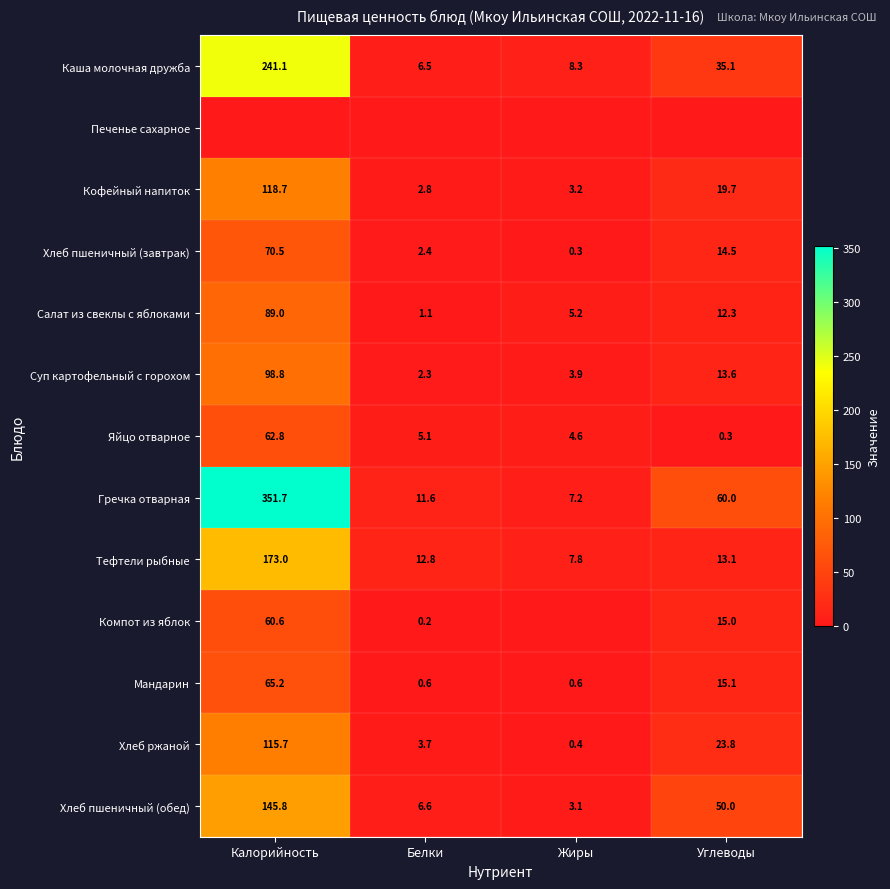

Where is Яйцо отварное nearest to the value 31?

Белки